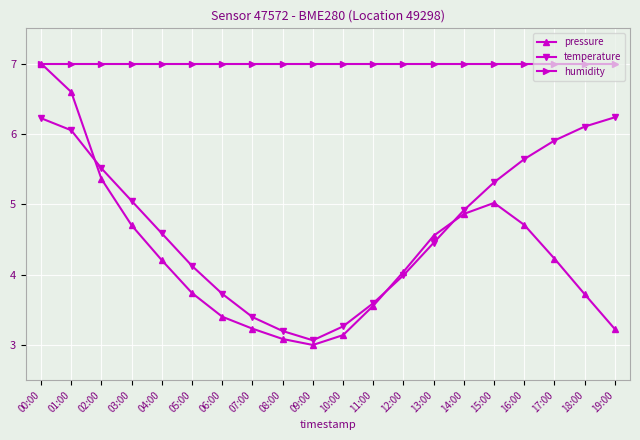

Which series has the largest total across all categories?

humidity